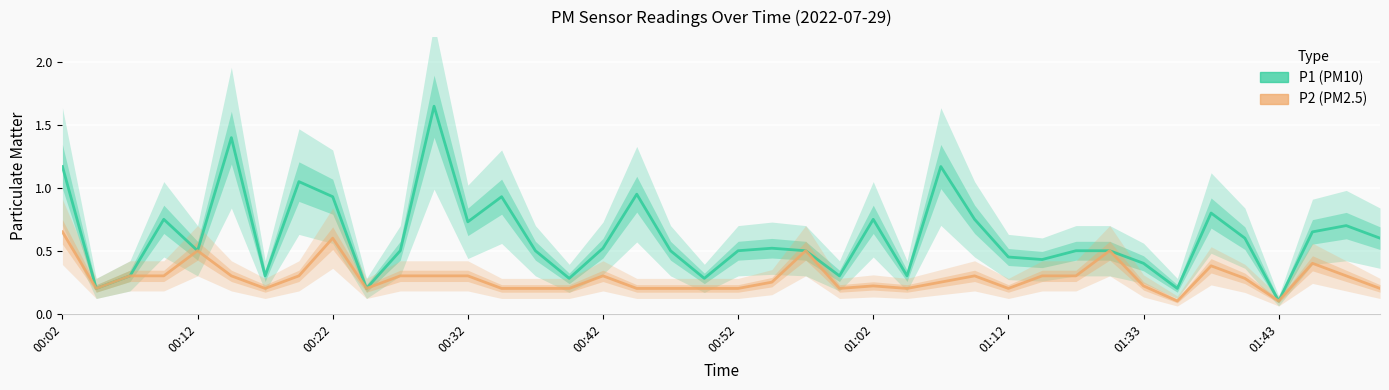

True or false: P2 (PM2.5) and P1 (PM10) intersect in this chart.

False